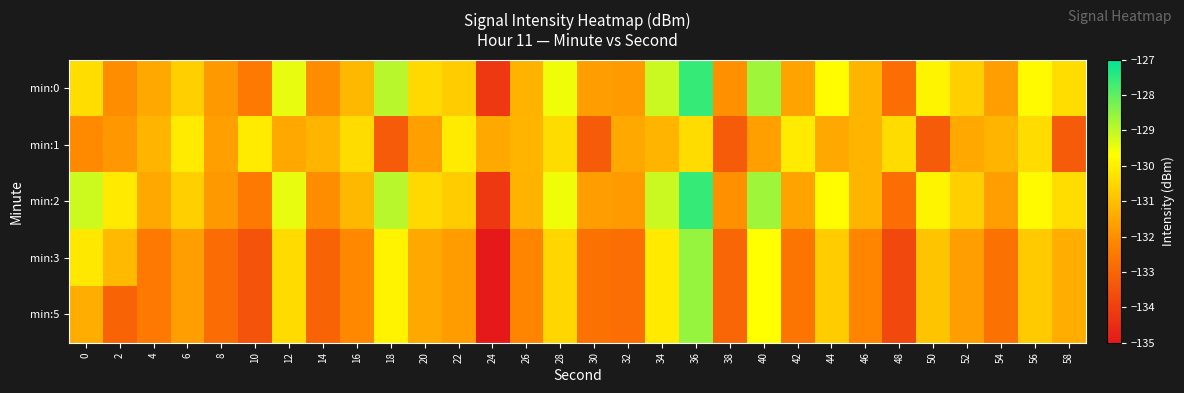

What is the total value across all series at 0?

-653.1